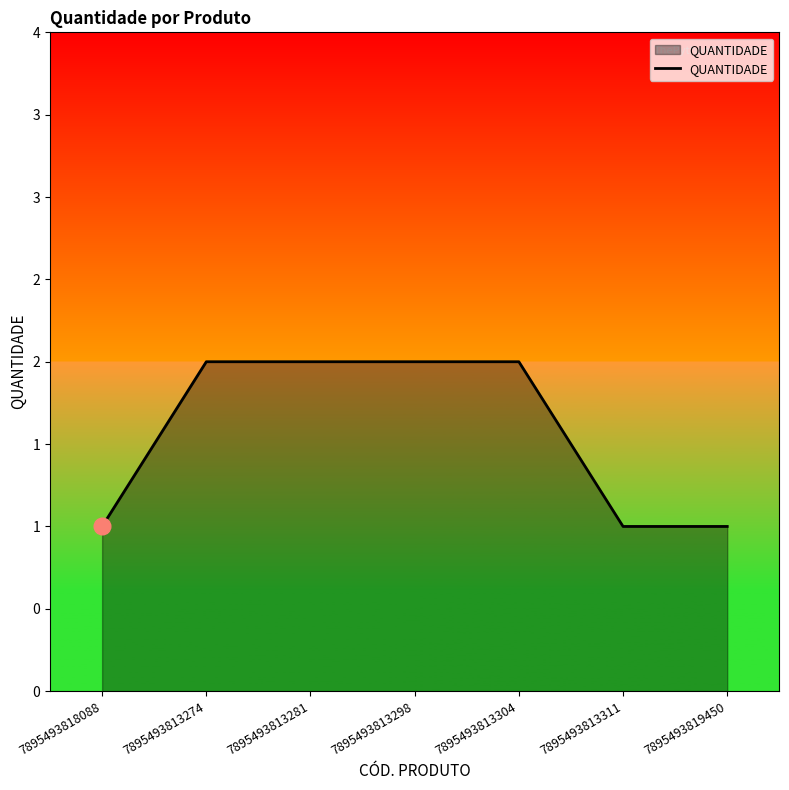

What is the approximate value at 7895493819450?

1